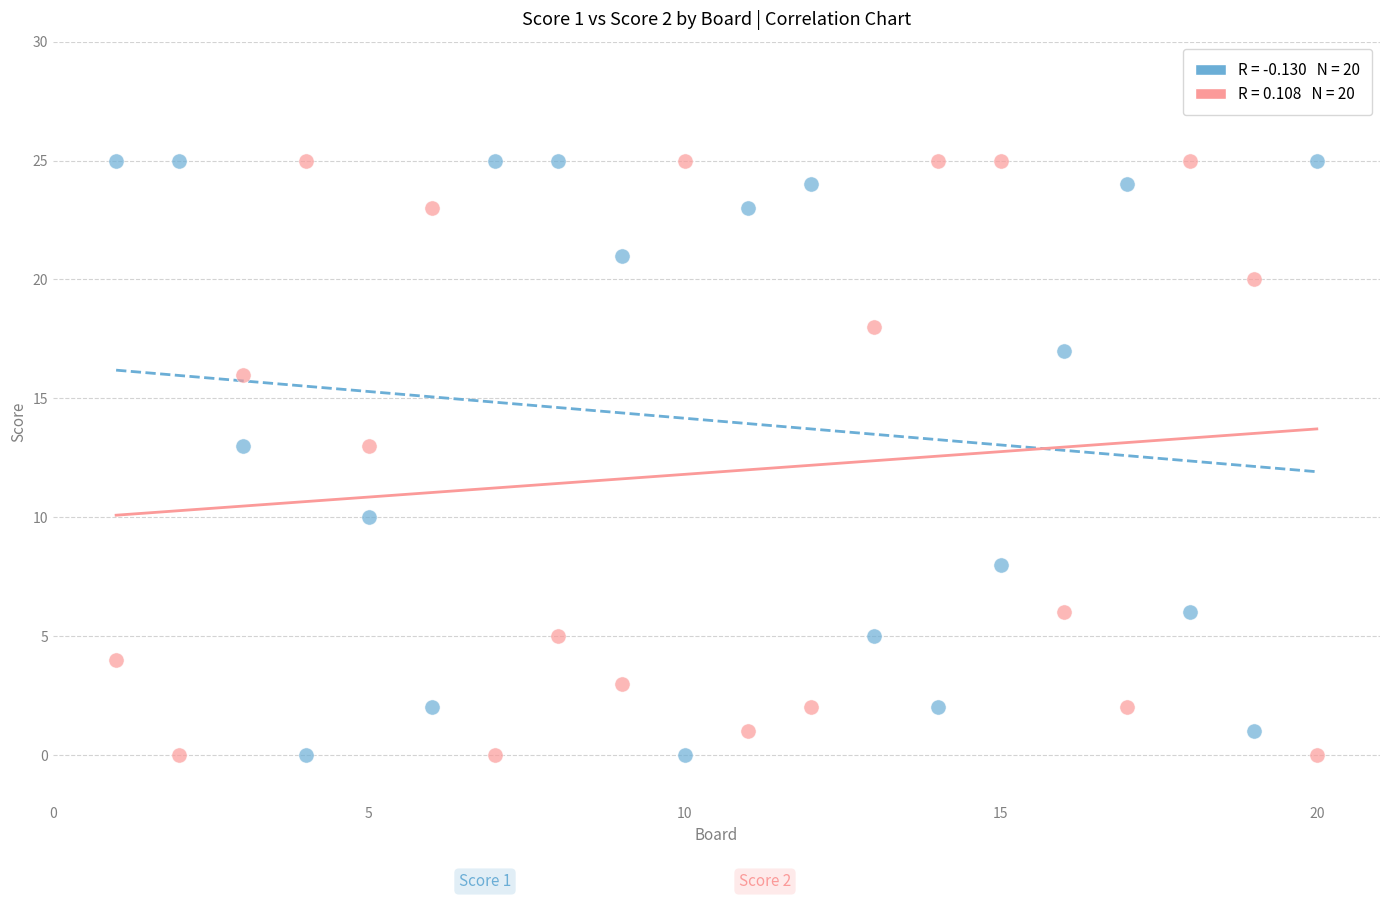

Across all data points, what is the range of X values (max minus min)?

19